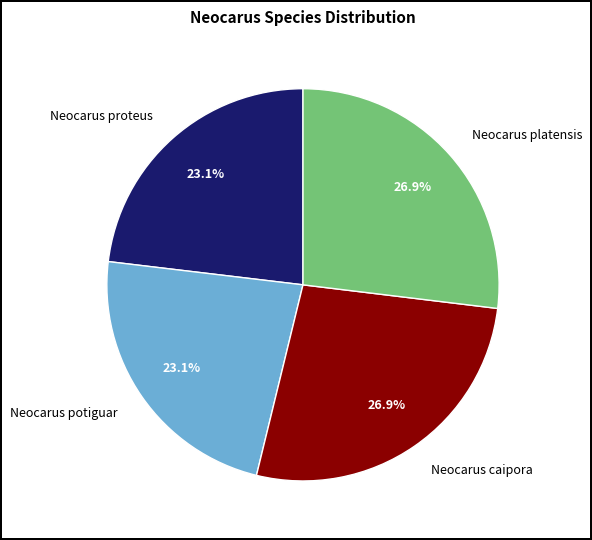

To the nearest percent, what percentage of the pie is Neocarus proteus?

23%